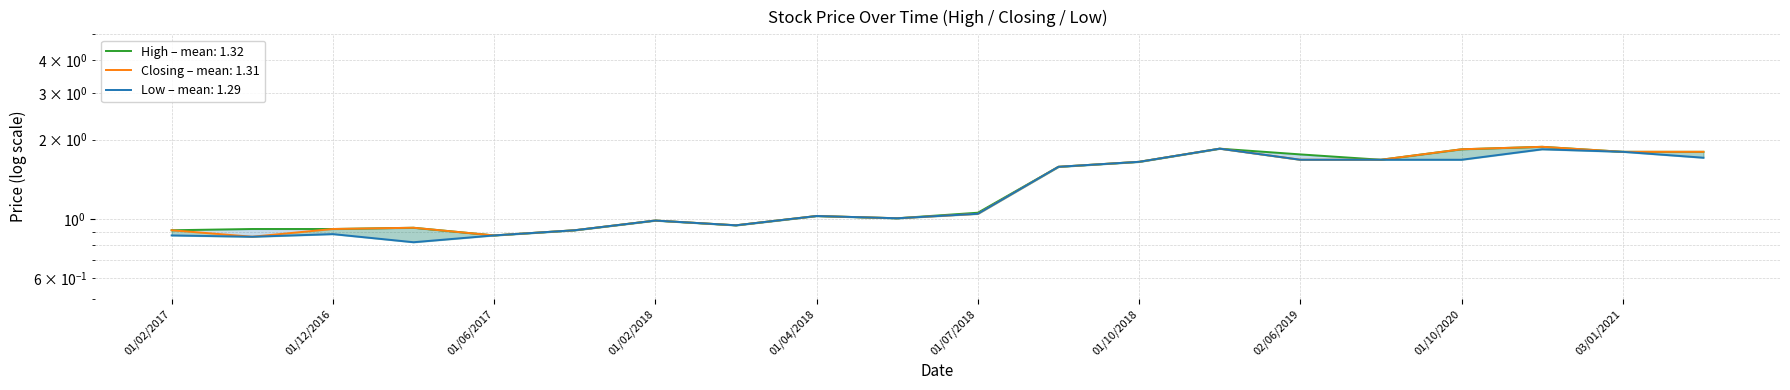

What is the total value across all series at 01/05/2017?

2.7